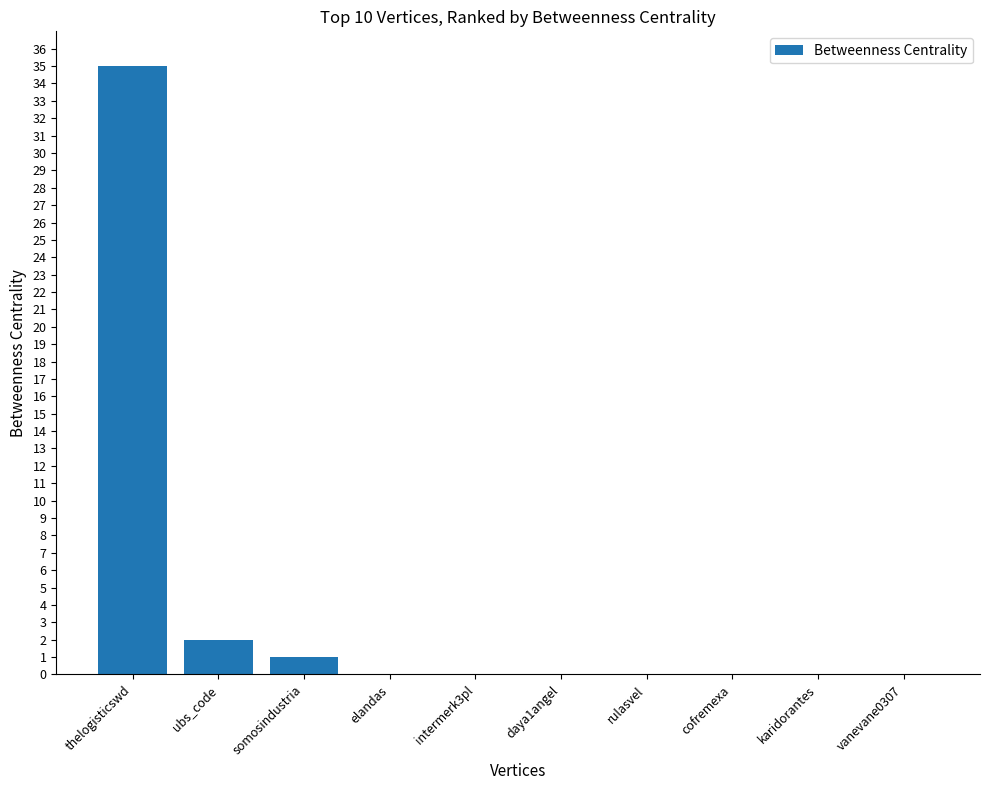

The value at rulasvel is 0. True or false?

True